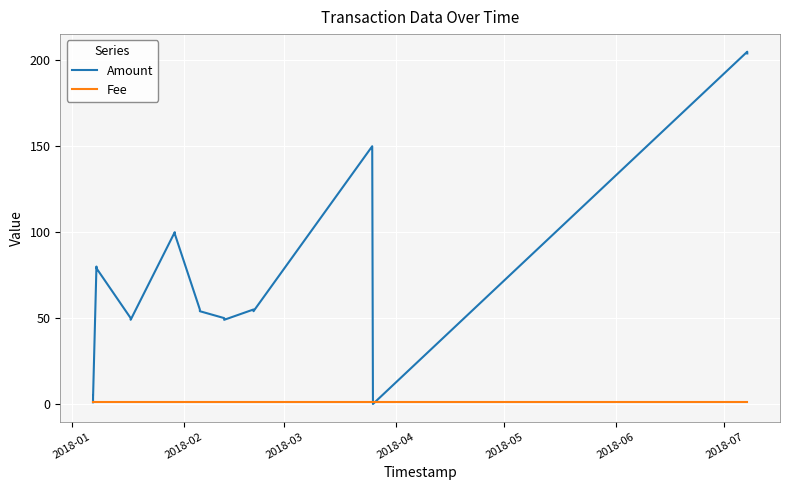

Which series has the widest spread of values?

Amount